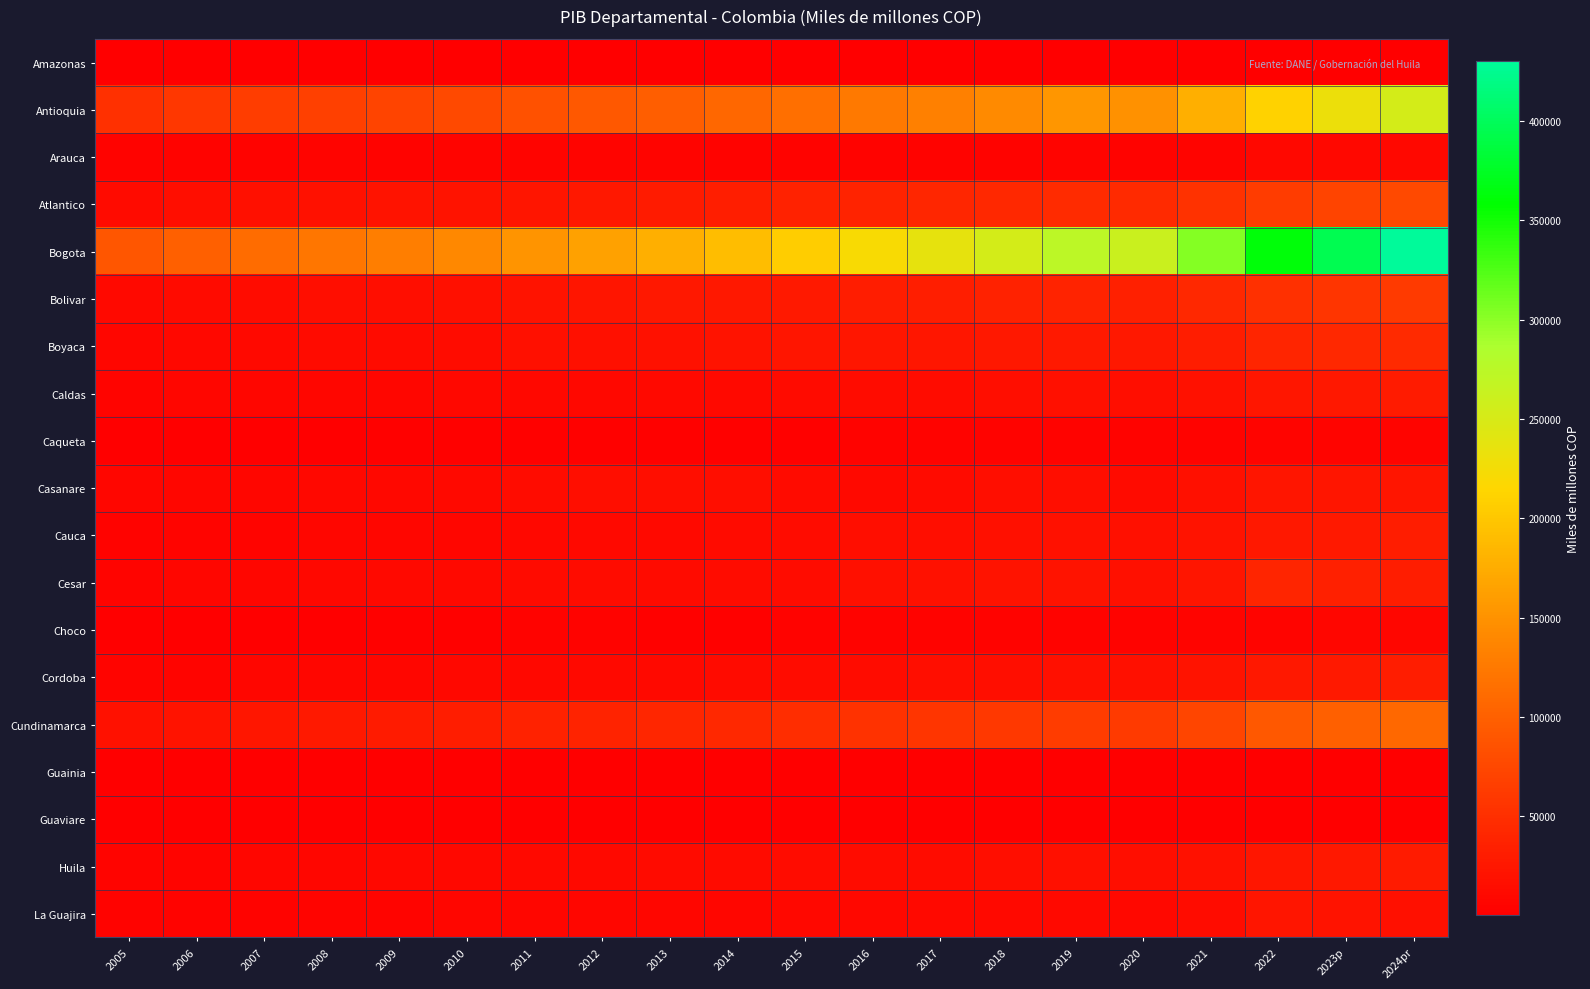

List the series in order of their peak value, highest first.

Bogota, Antioquia, Cundinamarca, Atlantico, Bolivar, Boyaca, Cesar, Cauca, Cordoba, Huila, Caldas, Casanare, La Guajira, Arauca, Choco, Caqueta, Guaviare, Amazonas, Guainia